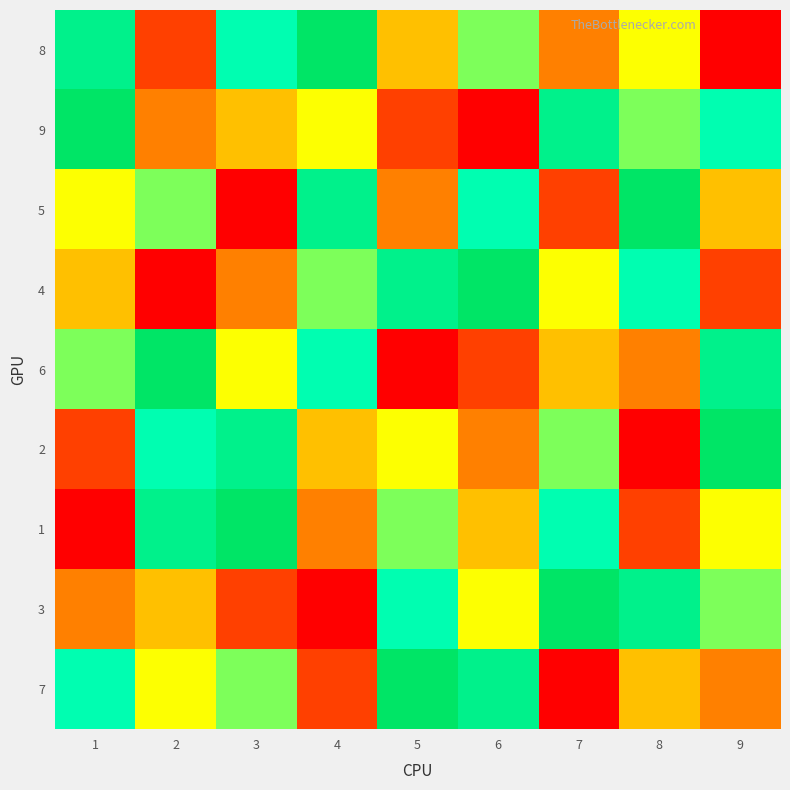

Between 9 and 7, which is larger?

7